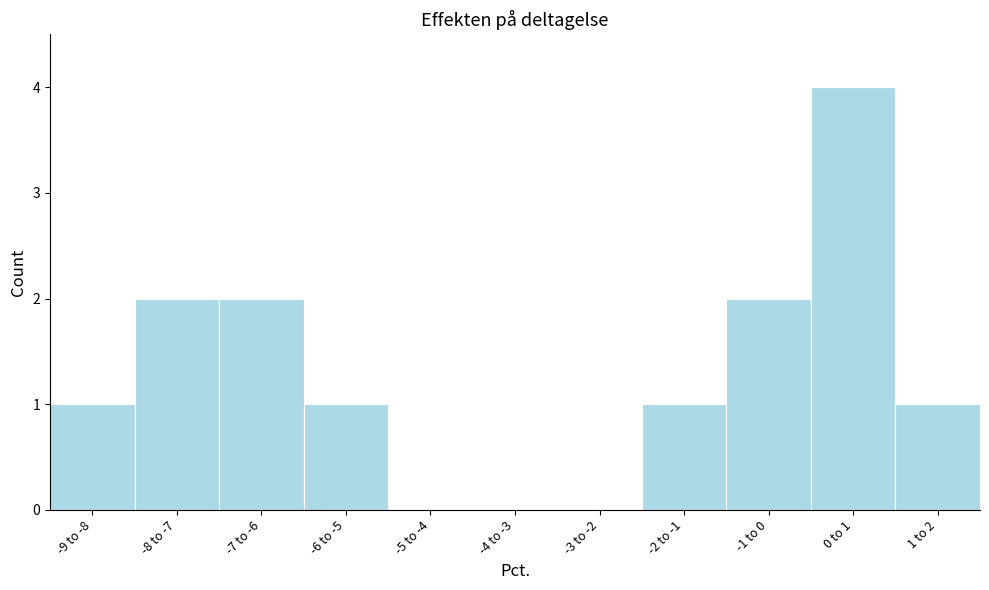

Reading right to left, transcribe all the data shown in this chart.

1 to 2=1	0 to 1=4	-1 to 0=2	-2 to -1=1	-3 to -2=0	-4 to -3=0	-5 to -4=0	-6 to -5=1	-7 to -6=2	-8 to -7=2	-9 to -8=1